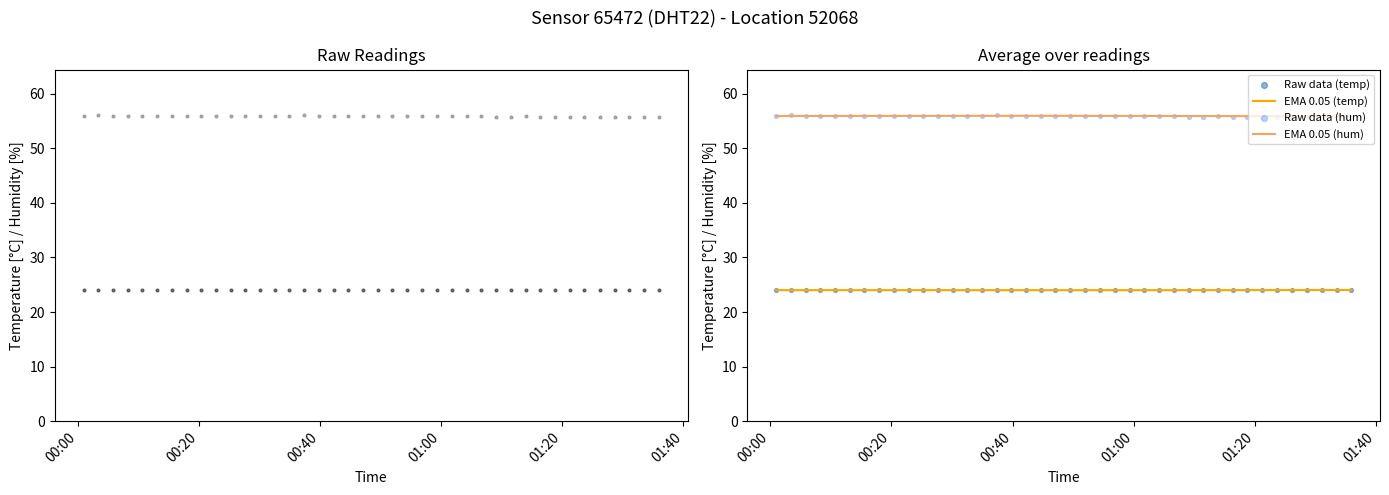

True or false: EMA 0.05 (hum) and EMA 0.05 (temp) intersect in this chart.

False